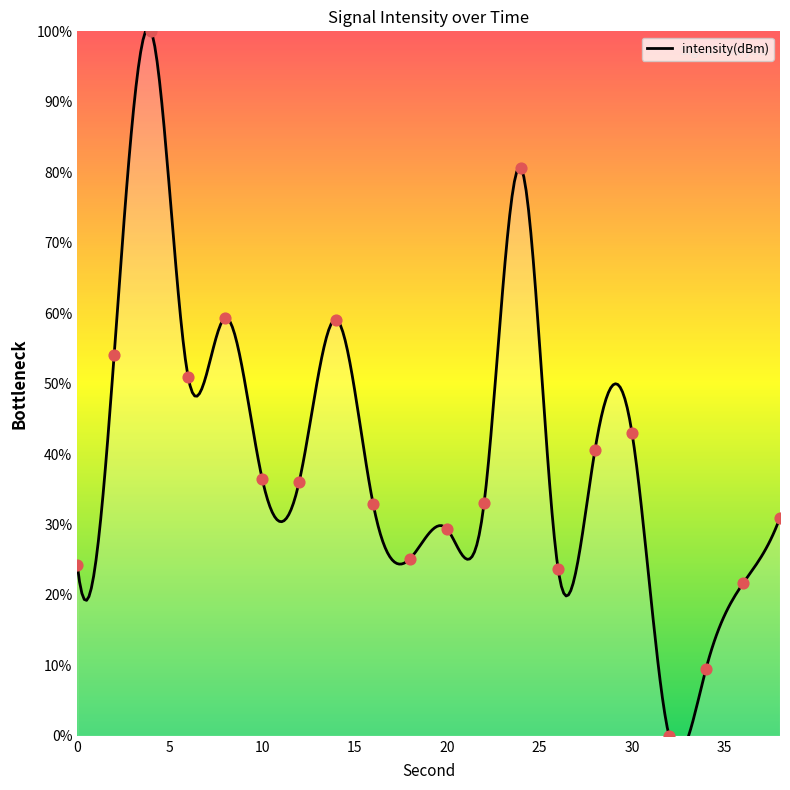

Between 36 and 12, which is larger?

12